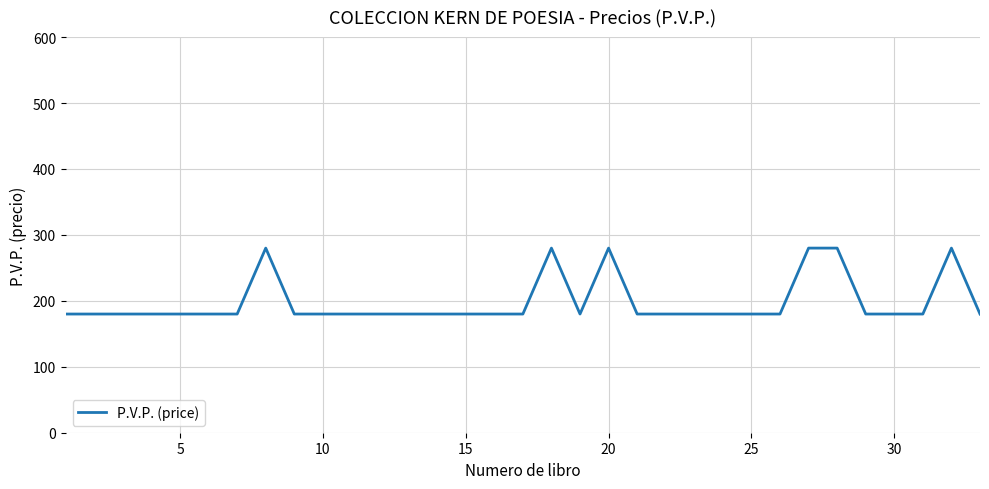

What is the difference between the maximum and minimum values?

100